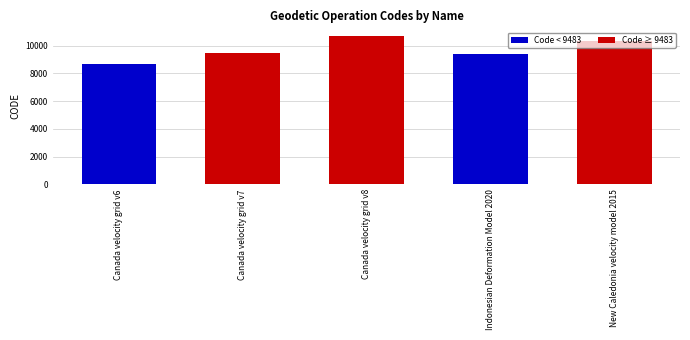

List the labels in order of value, smallest first.

Canada velocity grid v6, Indonesian Deformation Model 2020, Canada velocity grid v7, New Caledonia velocity model 2015, Canada velocity grid v8